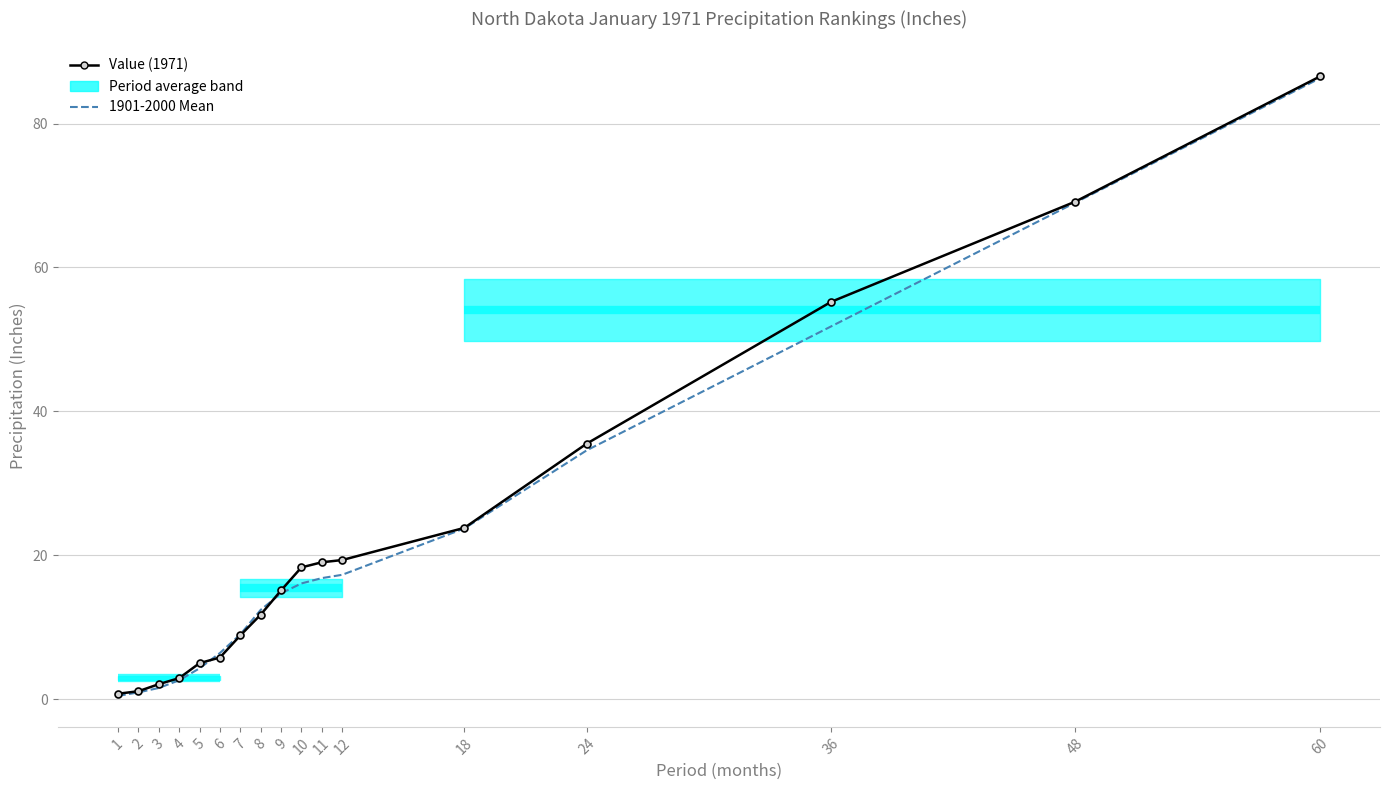

Where do 1901-2000 Mean and Value (1971) first cross each other?

5 and 6